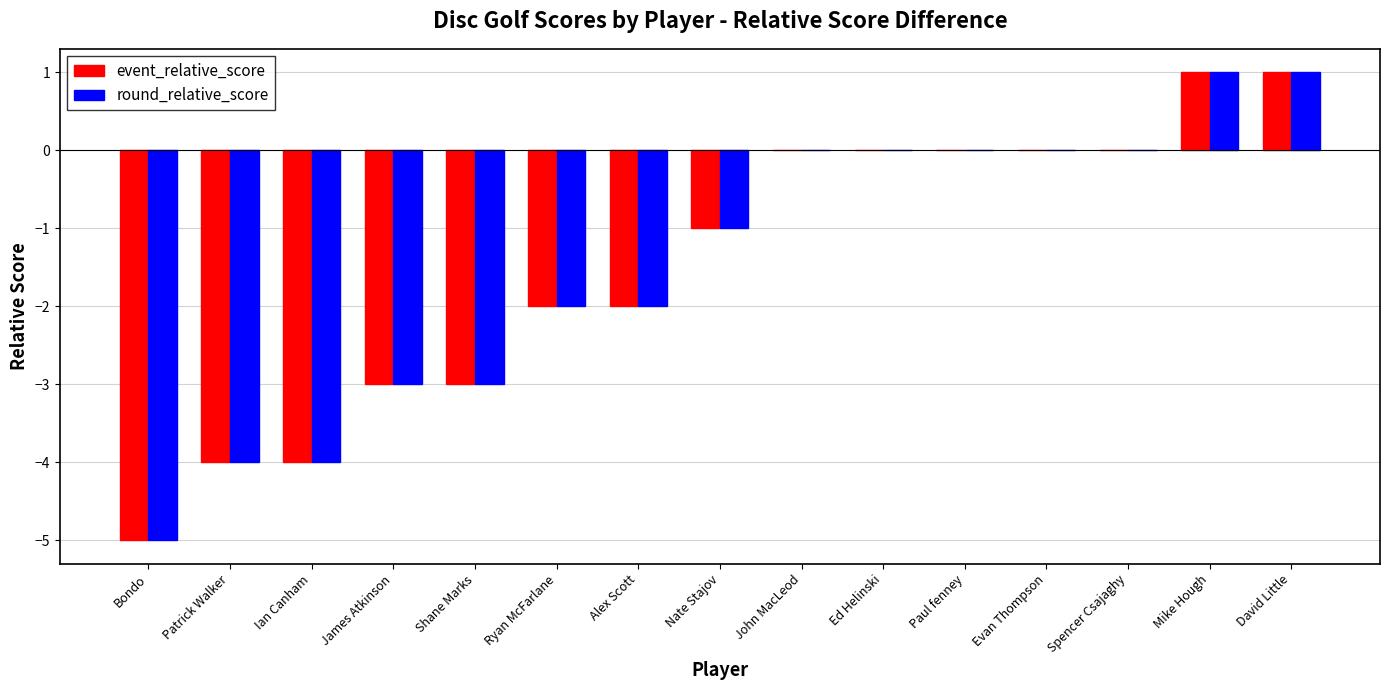

What is the sum of the round_relative_score values at James Atkinson and Spencer Csajaghy?

-3